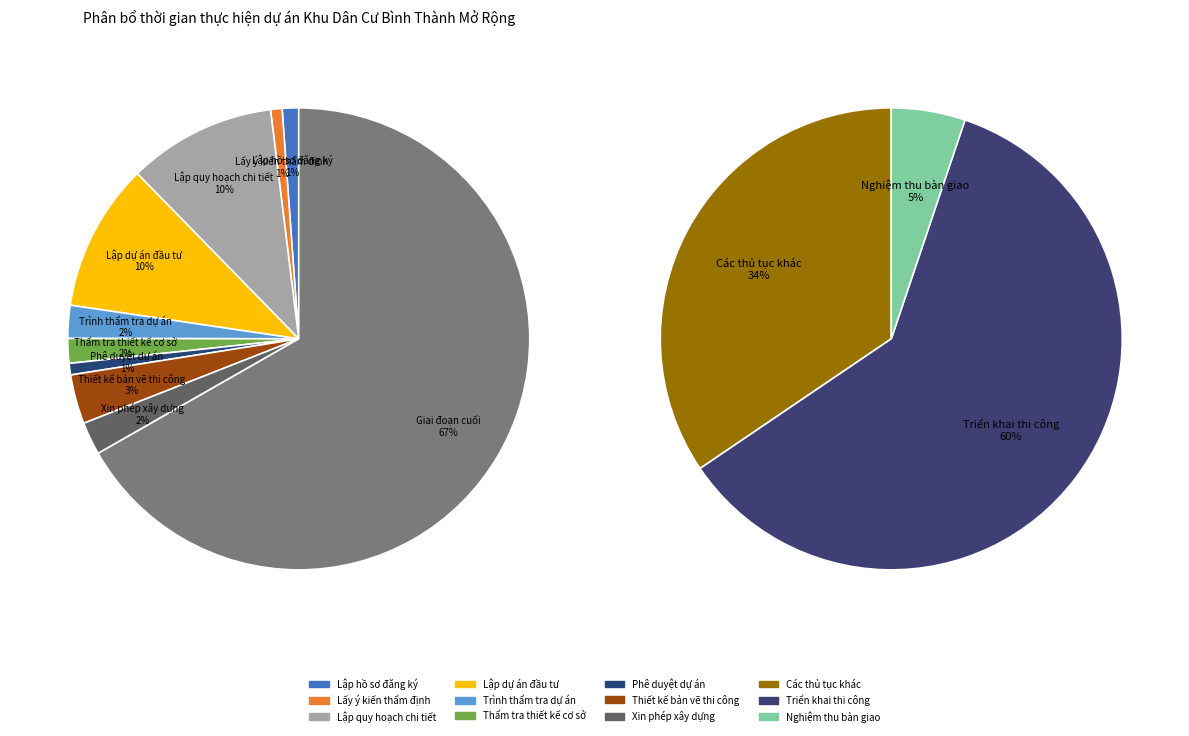

True or false: Lập hồ sơ đăng ký accounts for 11% of the total.

False